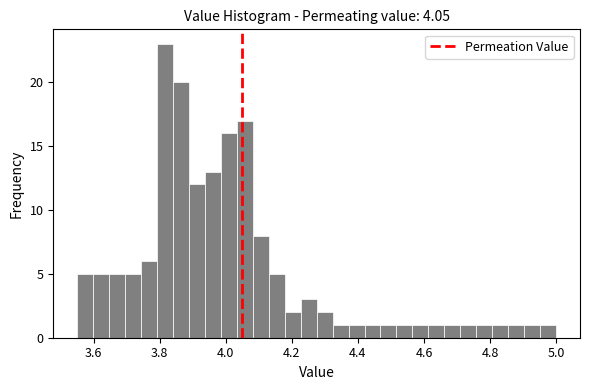

Around what value on the x-axis is the tallest bar? Give the approximate position of its centre, as read against the axis.

3.82